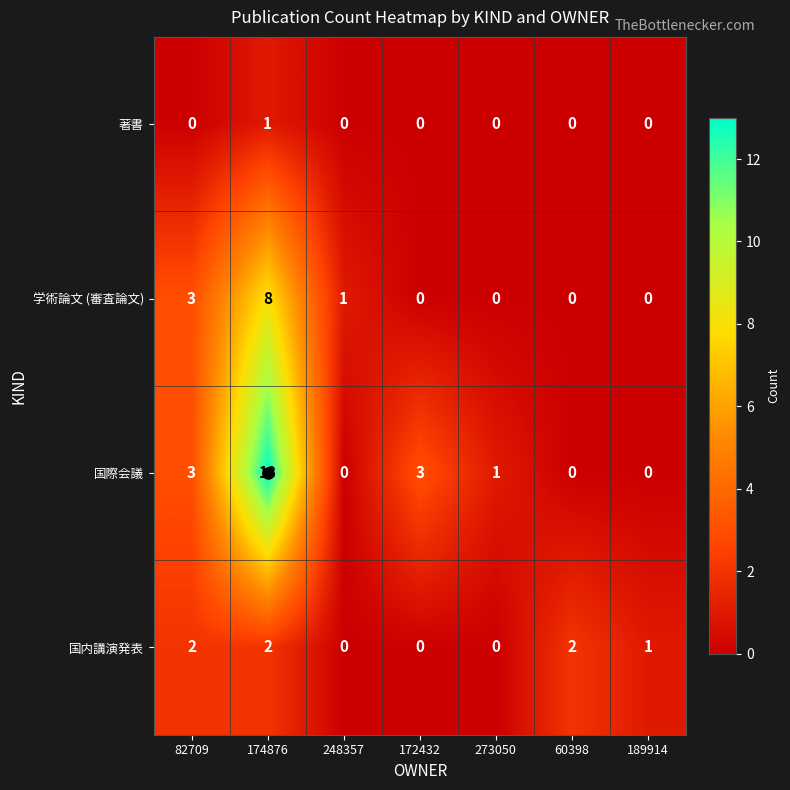

True or false: 国内講演発表 has a value of -1 at 273050.

False